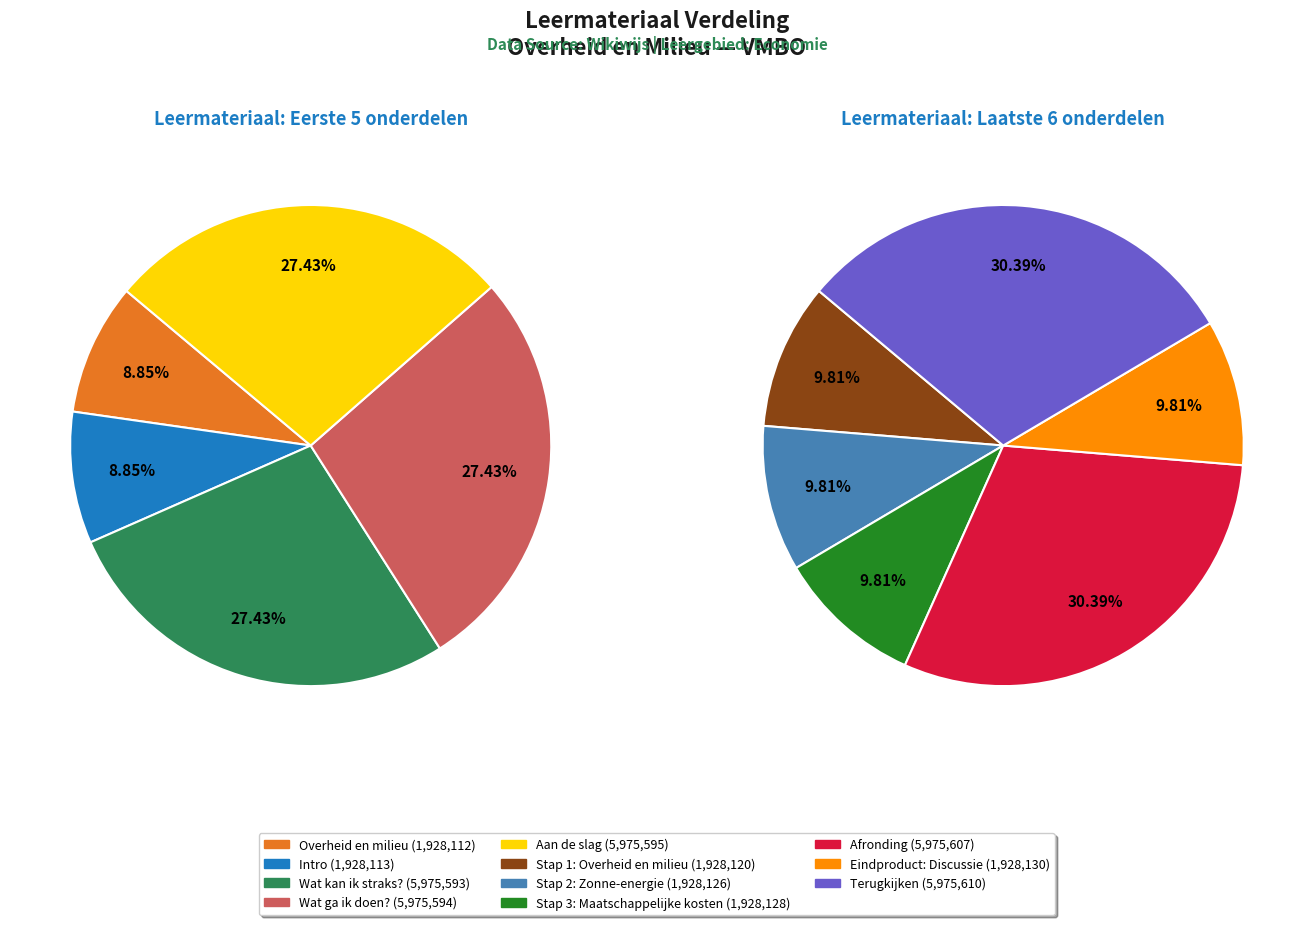

Is there any slice that represents more than half of the pie?

No